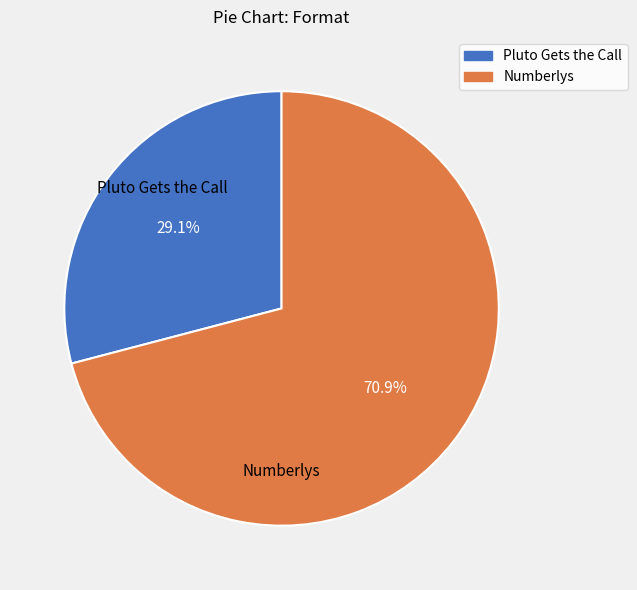

What is the majority slice?

Numberlys